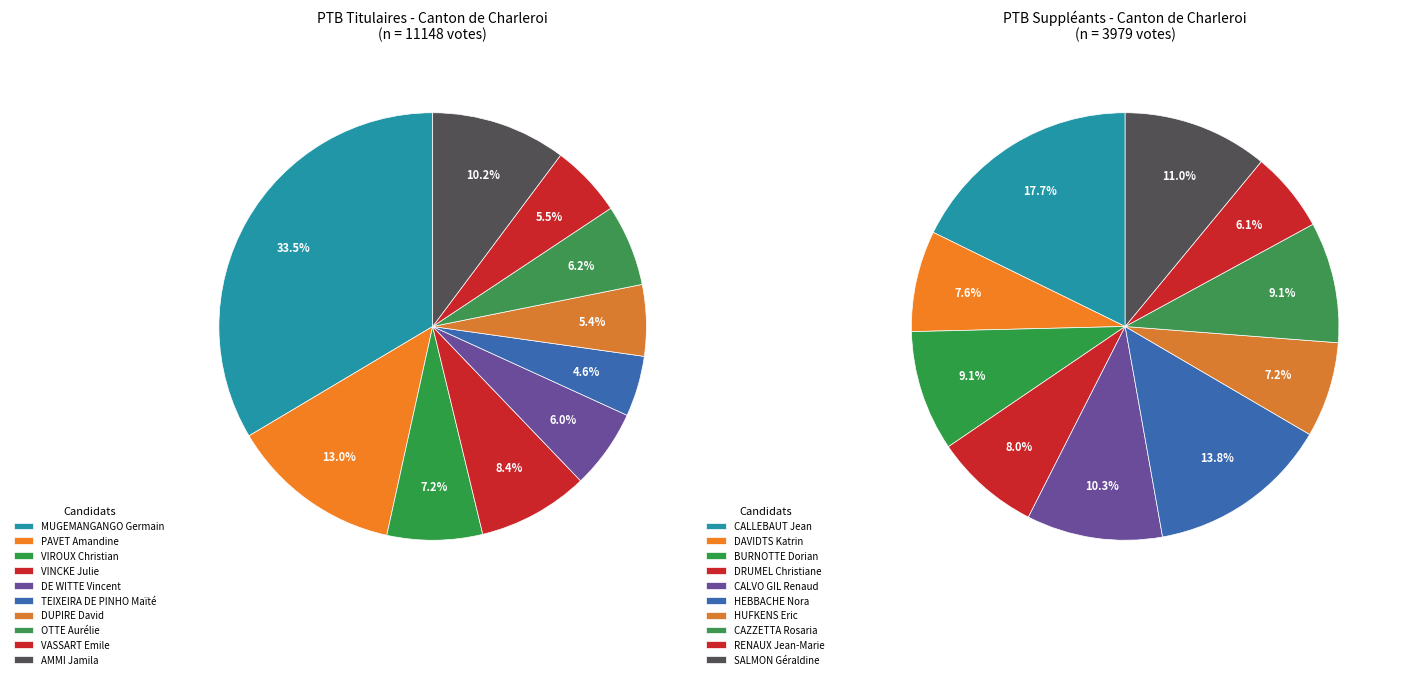

What percentage is the 8 slice, to the nearest percent?

6%